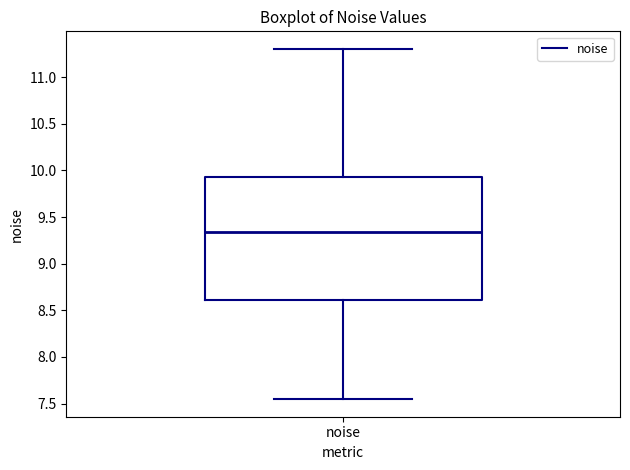

Read this box plot against the y-axis: the position of the median line, the range covered by the box, and the ends of both whiskers. The values are not printed on the chart, so give them approximately, as read against the axis.

median 9.35, box 8.60 to 9.95, whiskers 7.55 to 11.30